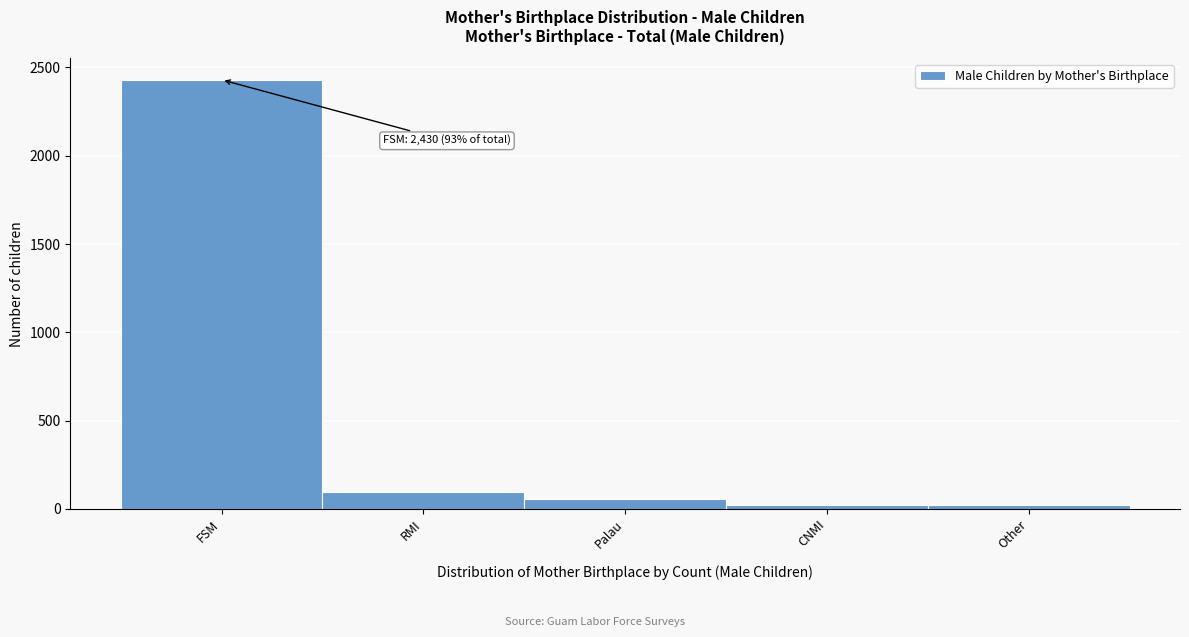

Reading left to right, what are all the values shown in this chart?

2430	98	59	20	20